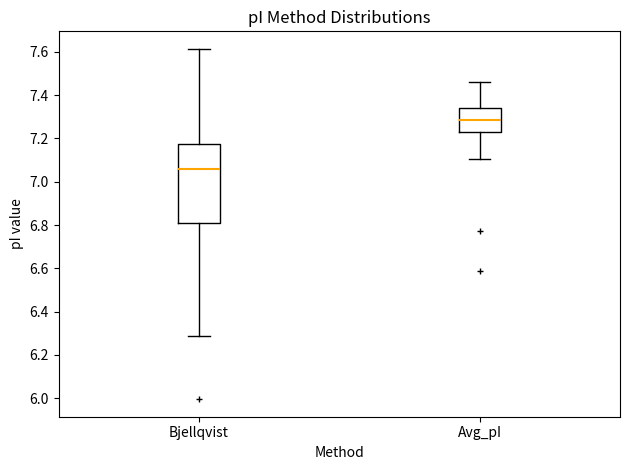

Which box has the lowest median line?

Bjellqvist